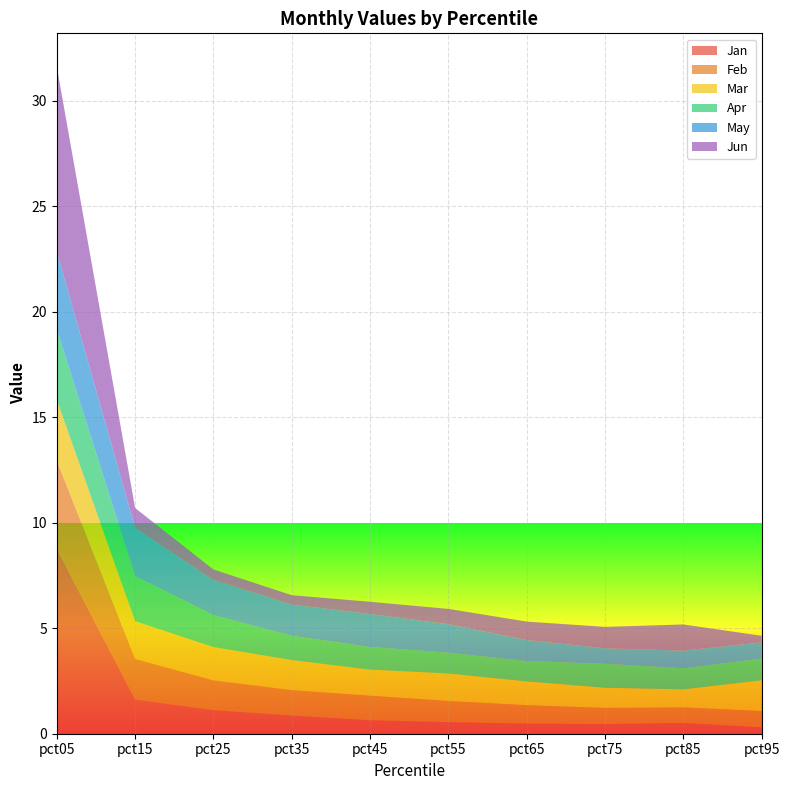

Reading left to right, transcribe all the data shown in this chart.

Jan: 8.8	1.6	1.1	0.9	0.6	0.5	0.5	0.5	0.5	0.3
Feb: 4.2	1.9	1.4	1.2	1.2	1.0	0.9	0.8	0.7	0.8
Mar: 2.9	1.8	1.6	1.4	1.2	1.3	1.1	1.0	0.9	1.5
Apr: 3.3	2.1	1.5	1.1	1.1	1.0	1.0	1.1	1.0	1.0
May: 3.7	2.3	1.7	1.5	1.6	1.3	1.0	0.7	0.8	0.8
Jun: 8.8	1.0	0.5	0.4	0.6	0.7	0.9	1.0	1.2	0.3